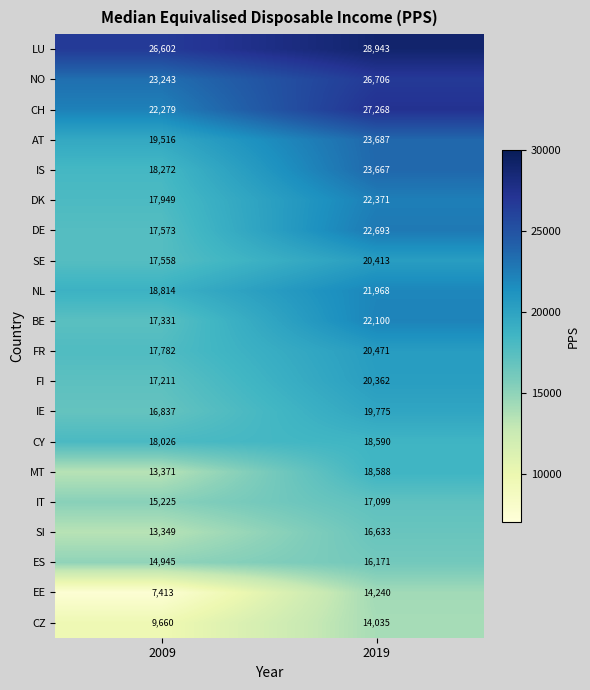

What is the smallest value displayed?

7413